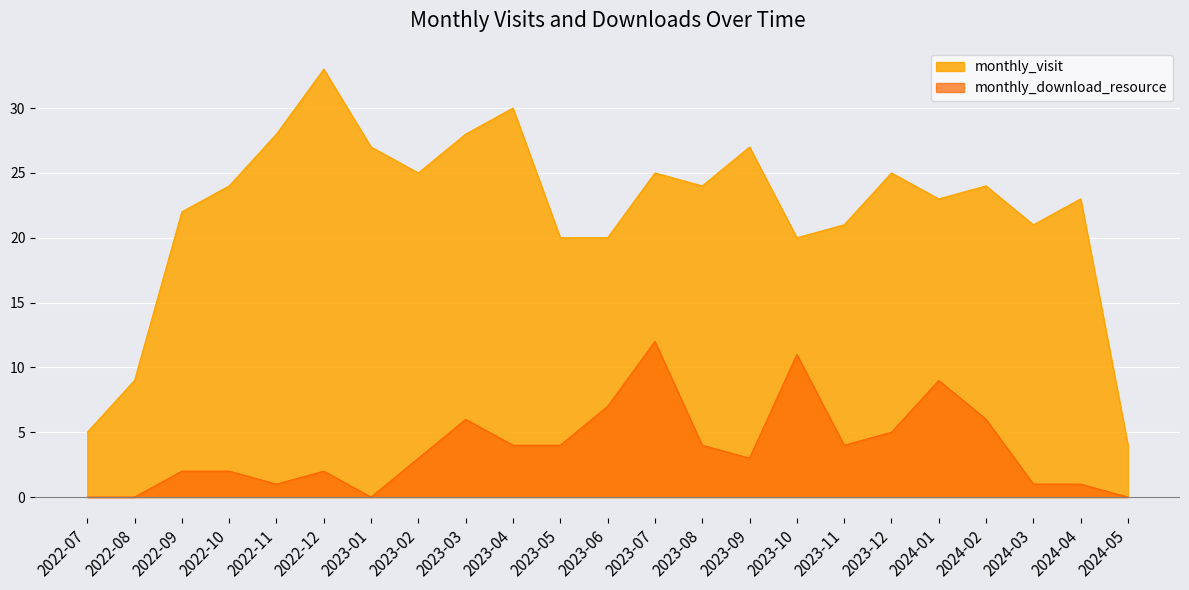

At which label is monthly_visit closest to 18?

2023-05